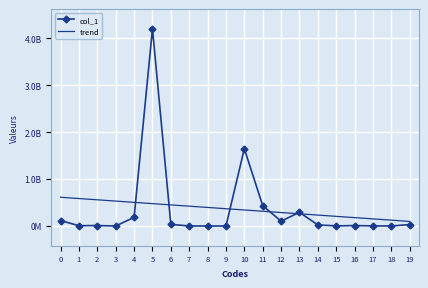

What are all the series names shown in the legend?

col_1, trend